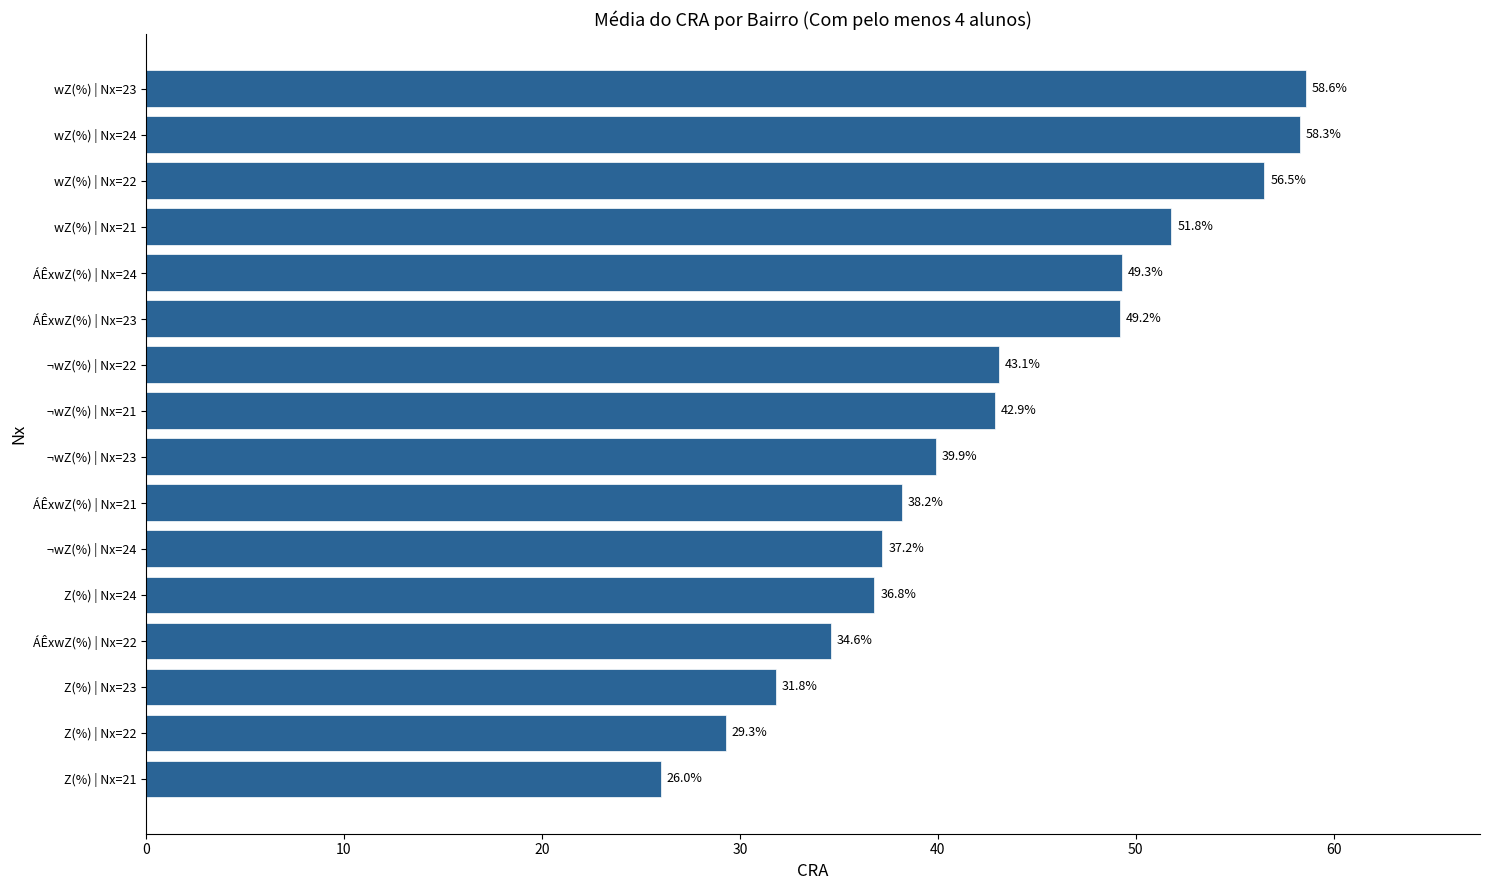

Is it true that the value at Z(%) | Nx=21 is 26.0?

True